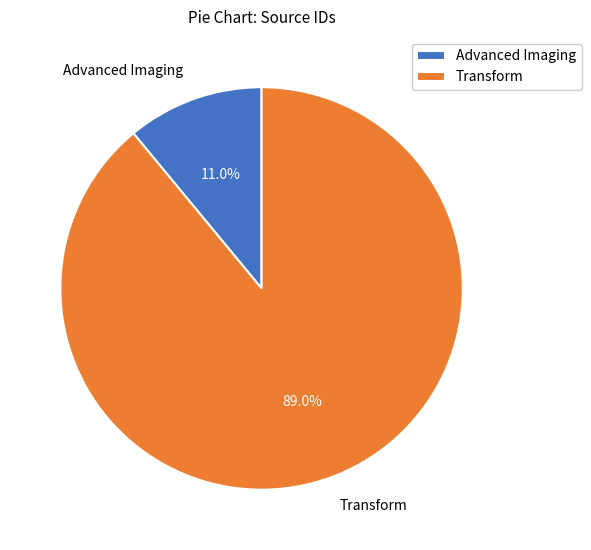

Do Transform and Advanced Imaging together represent more than half of the pie?

Yes